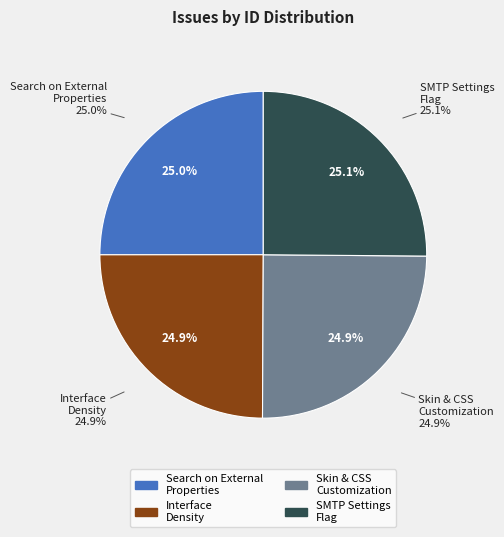

Does Search on External Properties is not working account for over 50% of the chart?

No